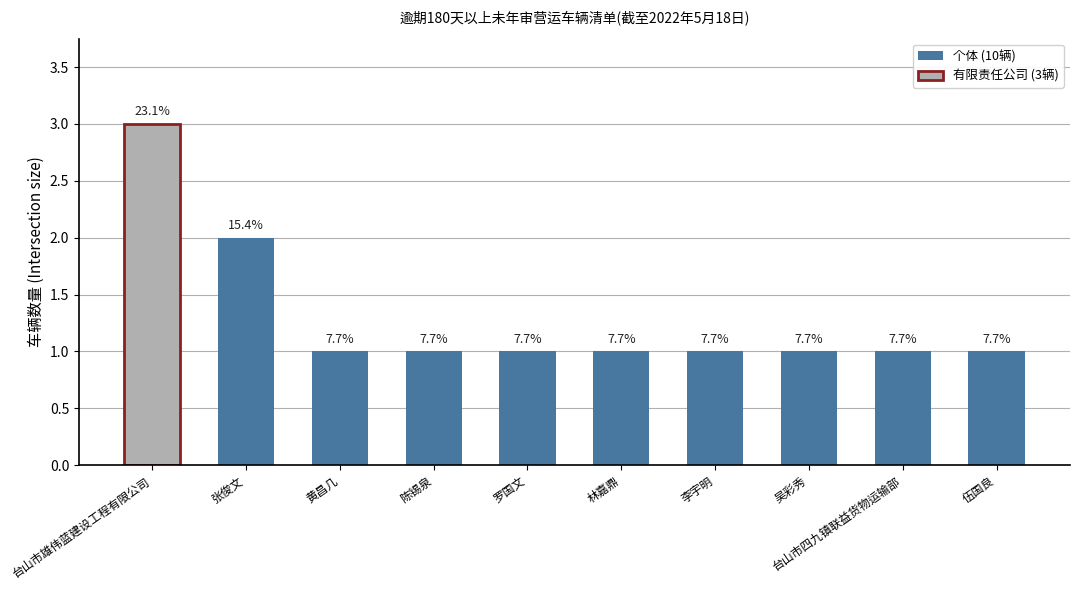

List the labels in order of value, smallest first.

黄昌几, 陈锡泉, 罗国文, 林嘉鼎, 李宇明, 吴彩秀, 台山市四九镇联益货物运输部, 伍国良, 张俊文, 台山市雄伟蓝建设工程有限公司